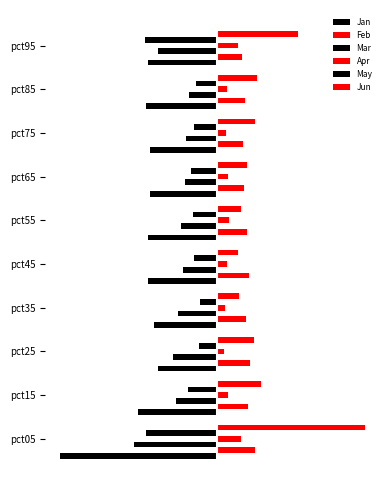

Which series has the largest total across all categories?

Jun